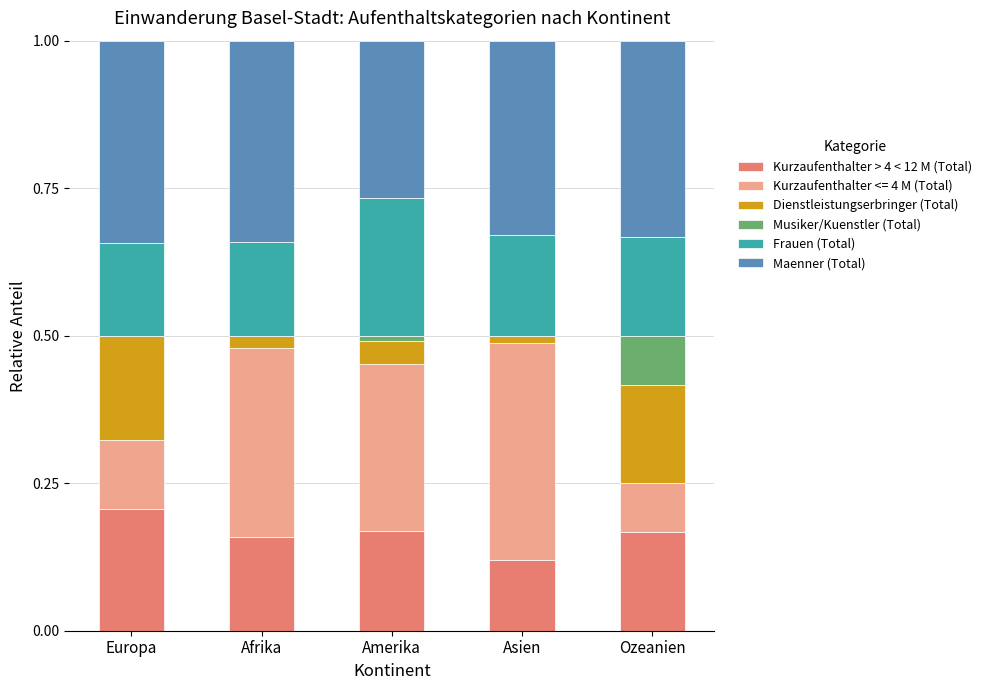

True or false: Kurzaufenthalter > 4 < 12 M (Total) has a value of 0.2 at Amerika.

True